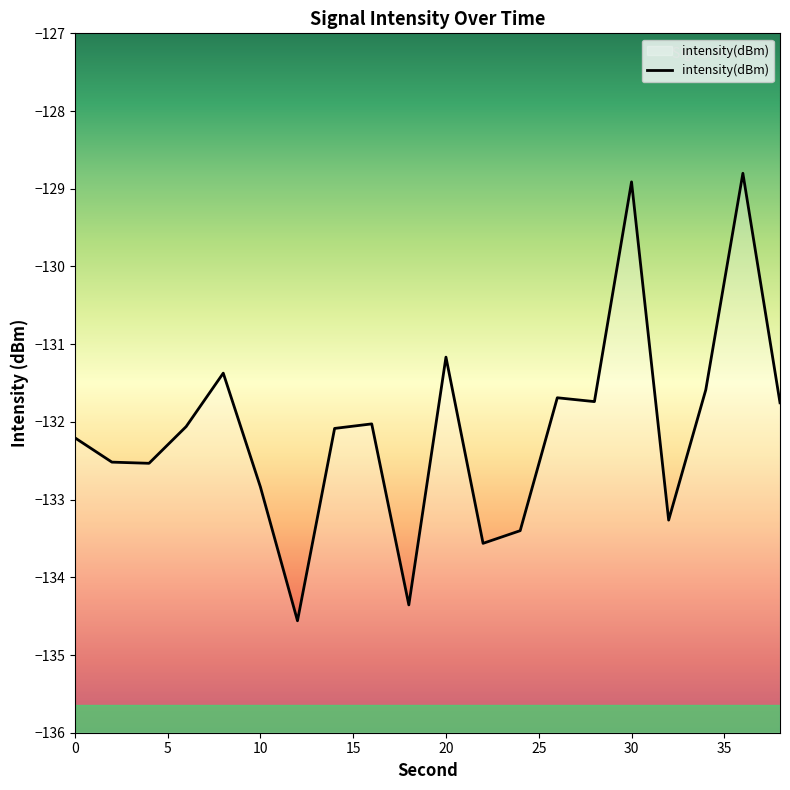

What is the minimum value shown in the chart?

-134.6